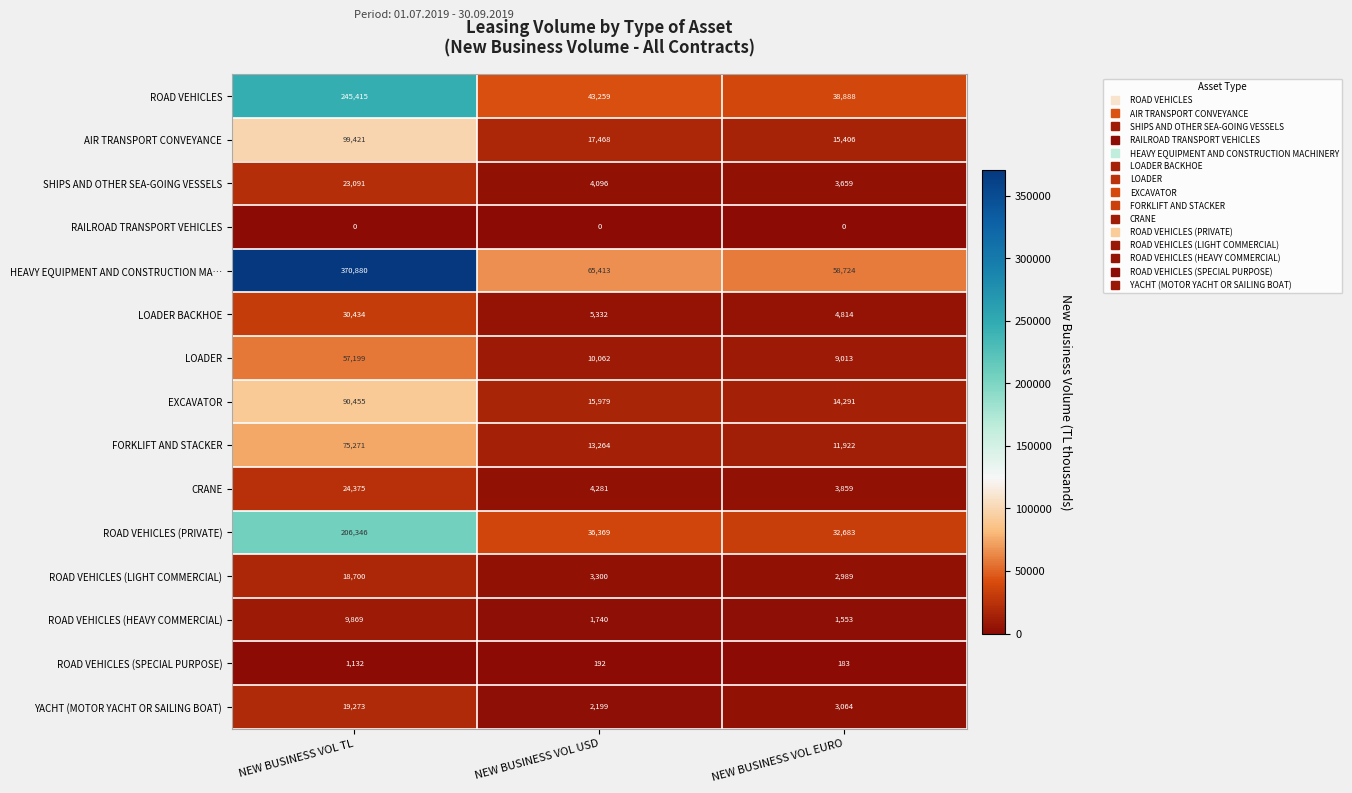

How many categories are shown in the chart?

3